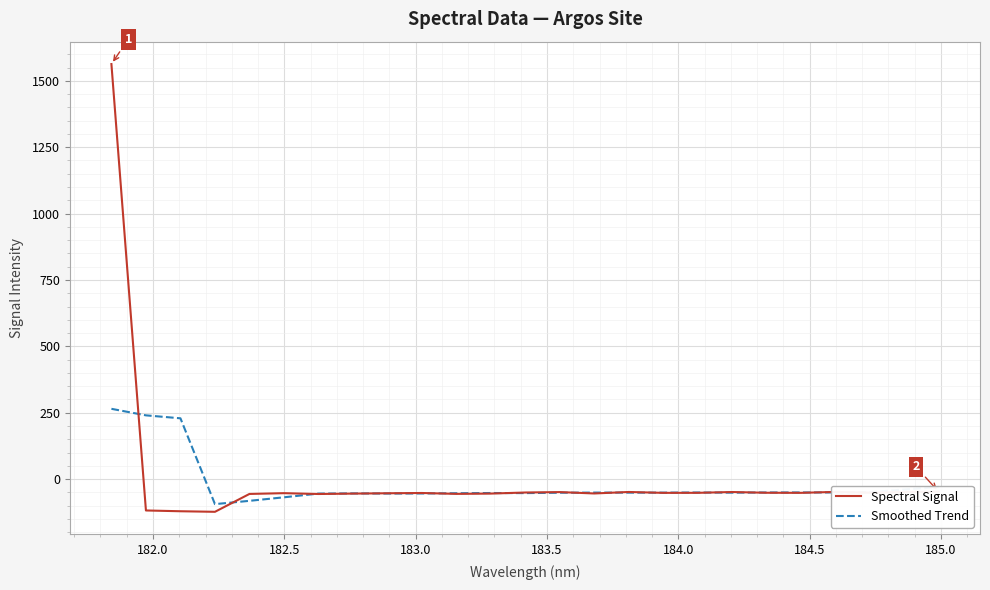

List the series in order of their peak value, highest first.

Spectral Signal, Smoothed Trend